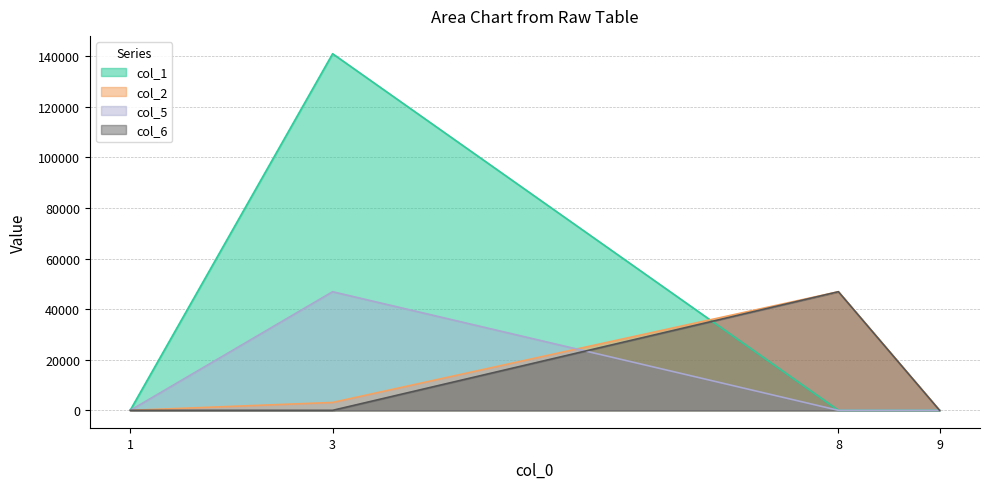

At which category does col_5 reach its first local peak?

3